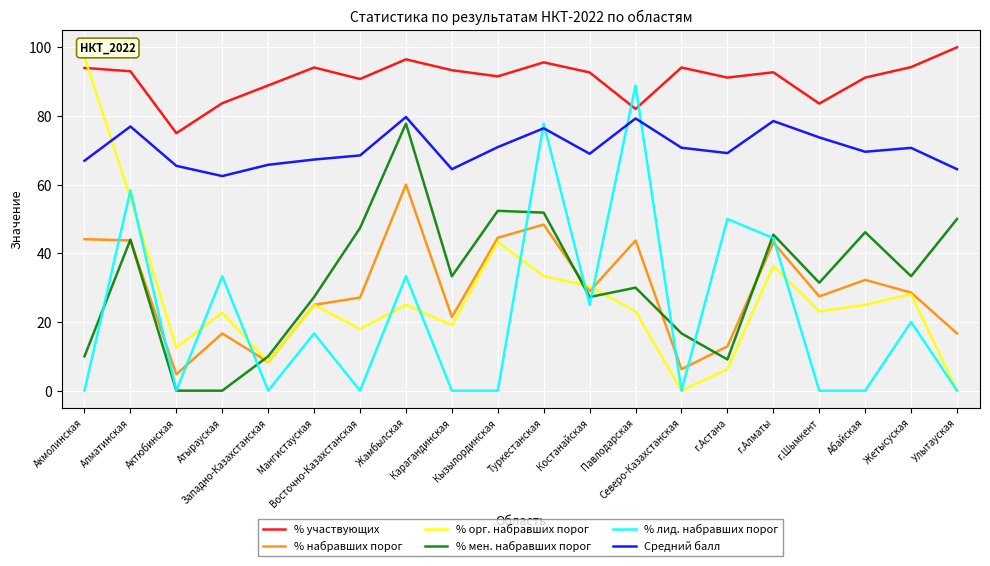

Which series has the largest total across all categories?

% участвующих